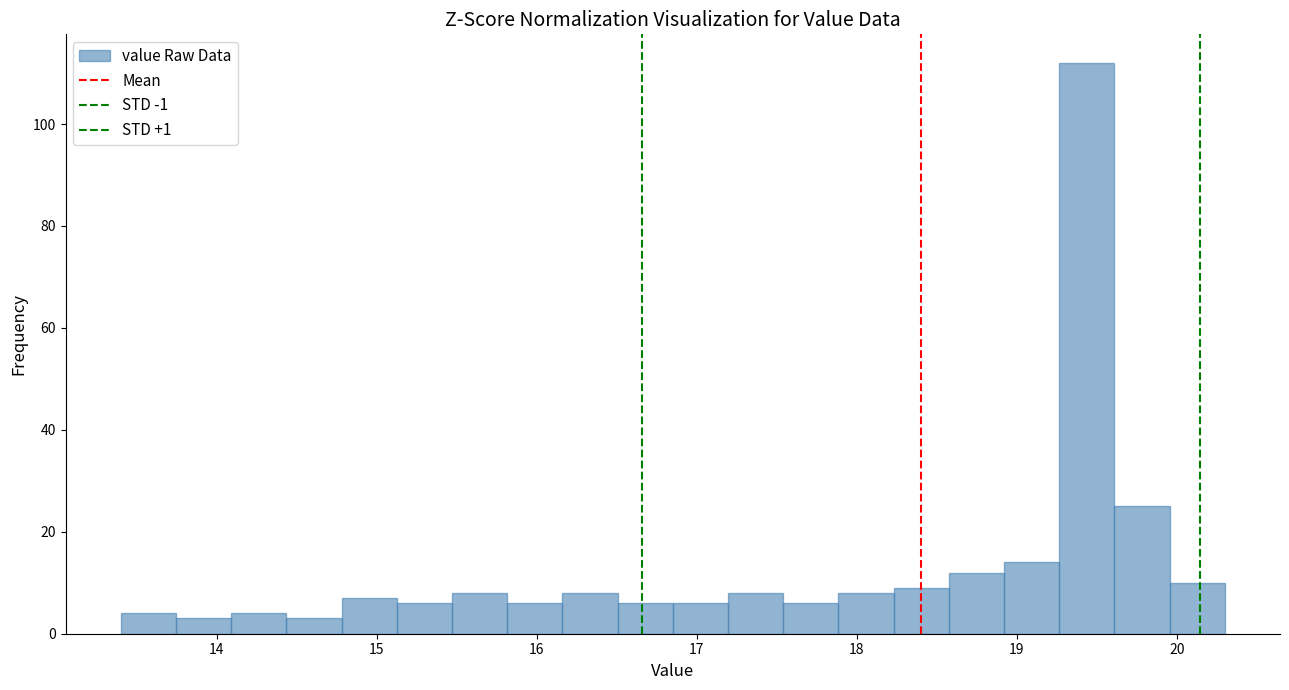

Around what value on the x-axis is the tallest bar? Give the approximate position of its centre, as read against the axis.

19.4